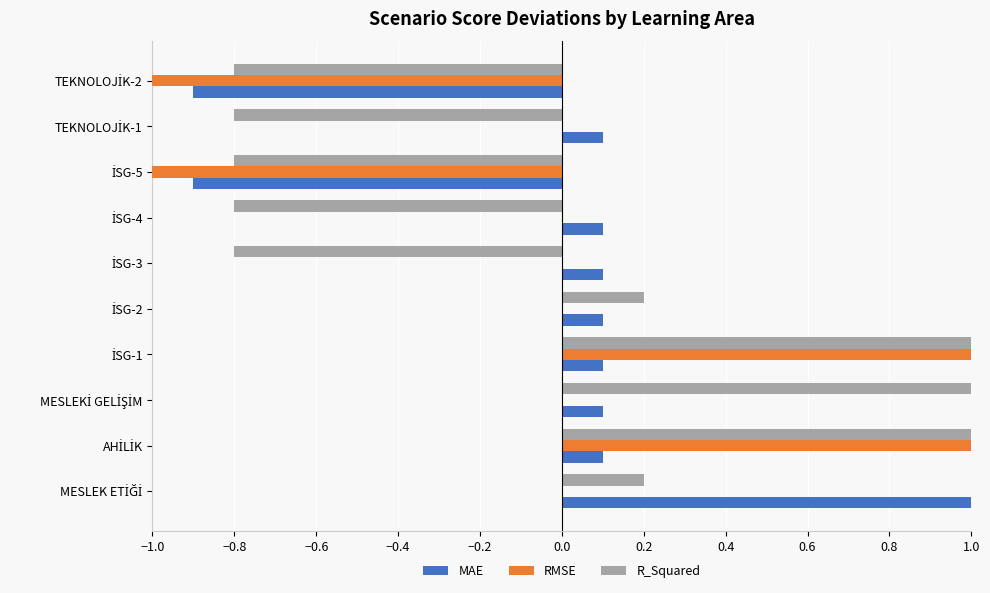

What is the smallest value displayed?

-1.0